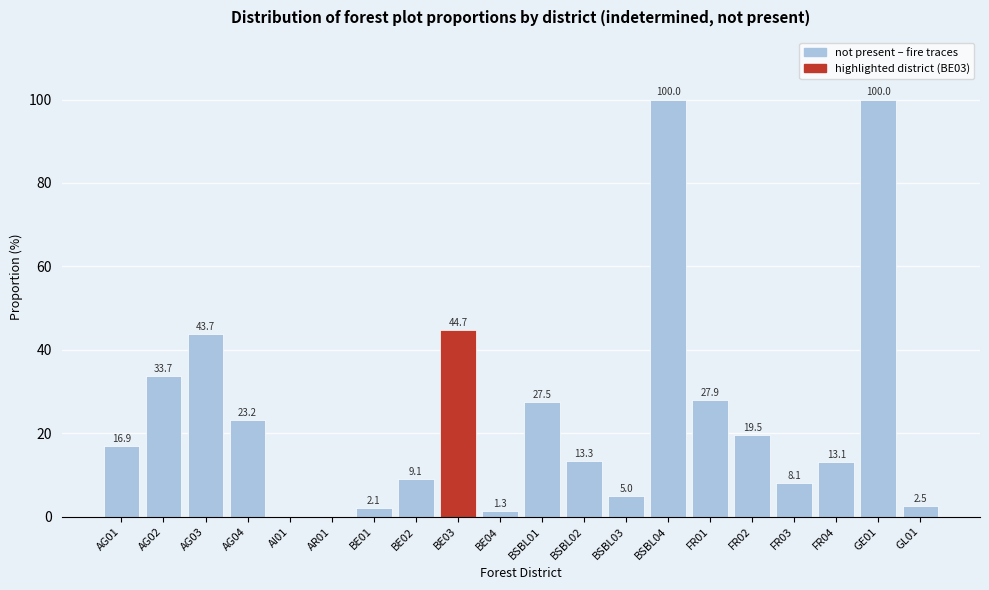

Reading left to right, what are all the values shown in this chart?

AG01=16.9	AG02=33.7	AG03=43.7	AG04=23.2	AI01=0.0	AR01=0.0	BE01=2.1	BE02=9.1	BE03=44.7	BE04=1.3	BSBL01=27.5	BSBL02=13.3	BSBL03=5.0	BSBL04=100.0	FR01=27.9	FR02=19.5	FR03=8.1	FR04=13.1	GE01=100.0	GL01=2.5